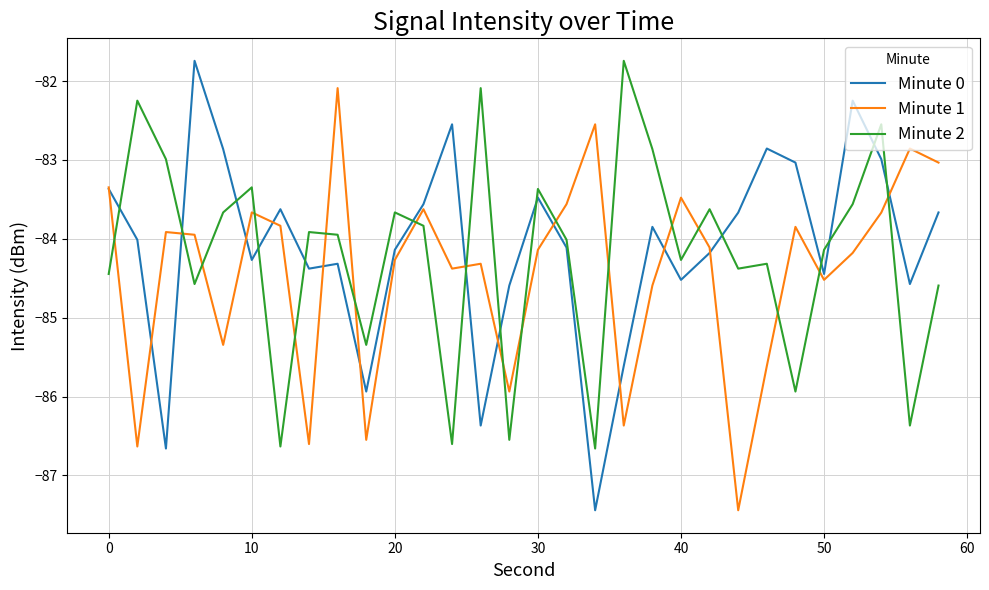

What is the maximum value for Minute 0?

-81.7